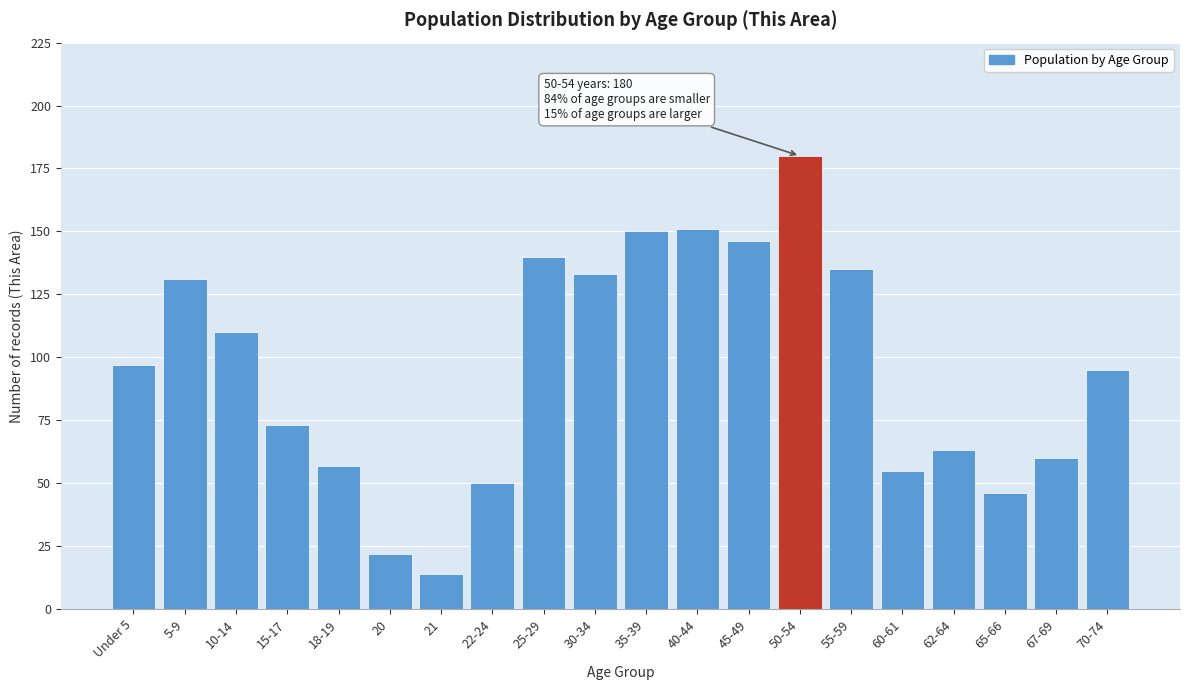

Reading left to right, extract all data points from this chart.

97	131	110	73	57	22	14	50	140	133	150	151	146	180	135	55	63	46	60	95